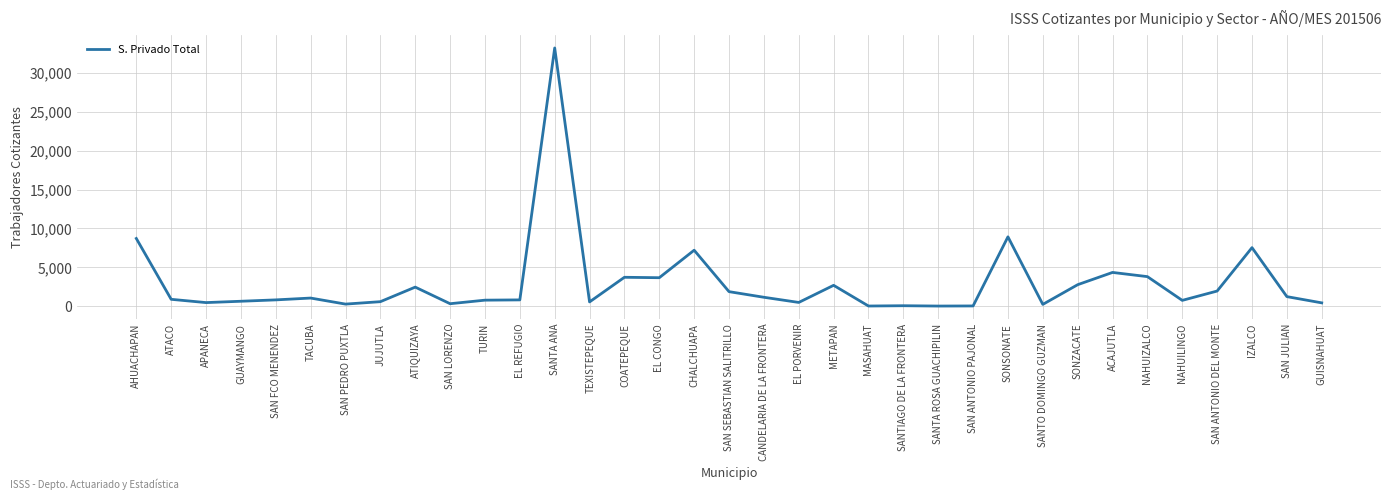

True or false: the data shows 7199 at CHALCHUAPA.

True